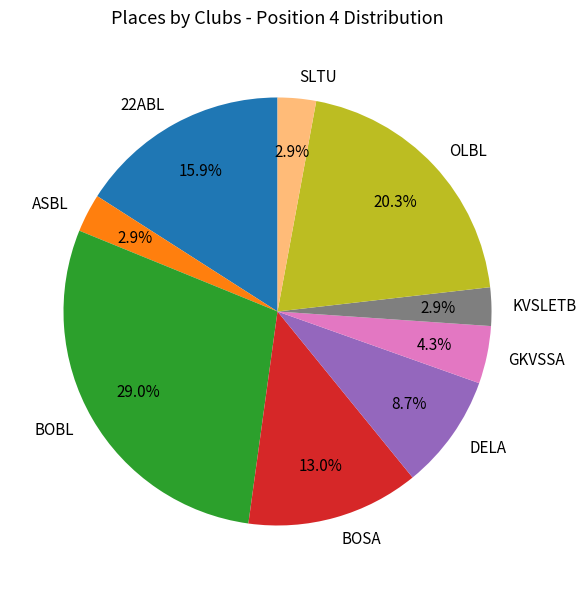

True or false: DELA accounts for 9% of the total.

True